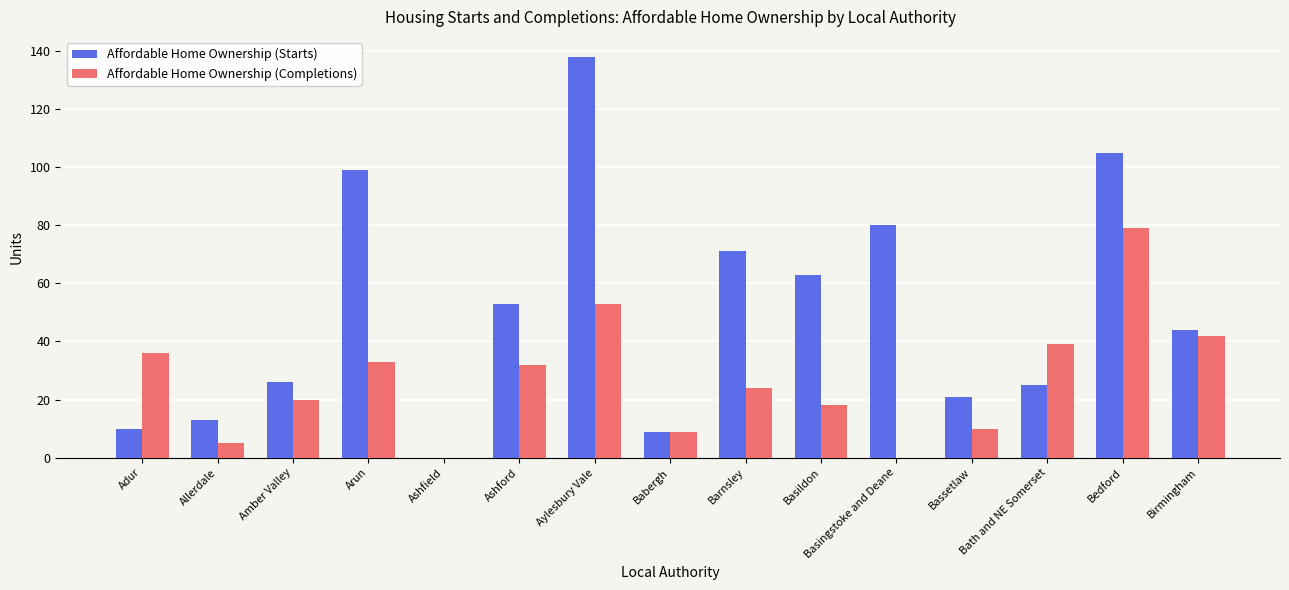

At which label does Affordable Home Ownership (Starts) reach its peak?

Aylesbury Vale